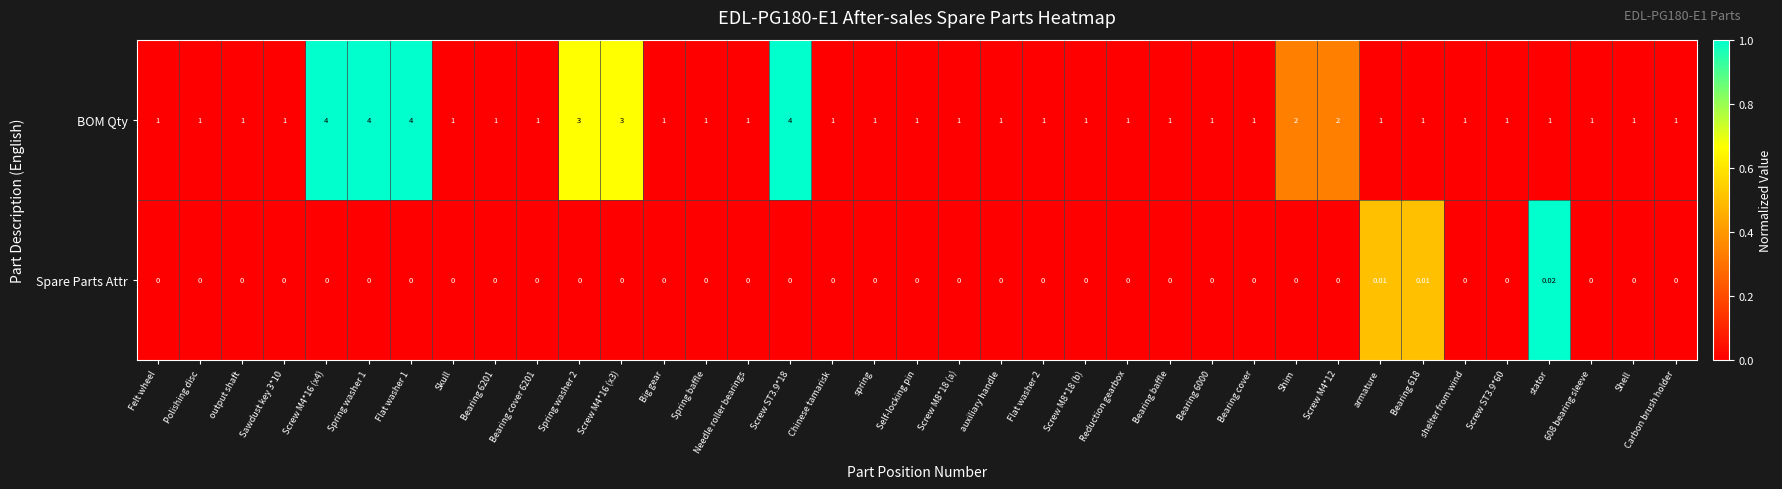

Rank the series at Bearing 618 from highest to lowest value.

BOM Qty, Spare Parts Attr